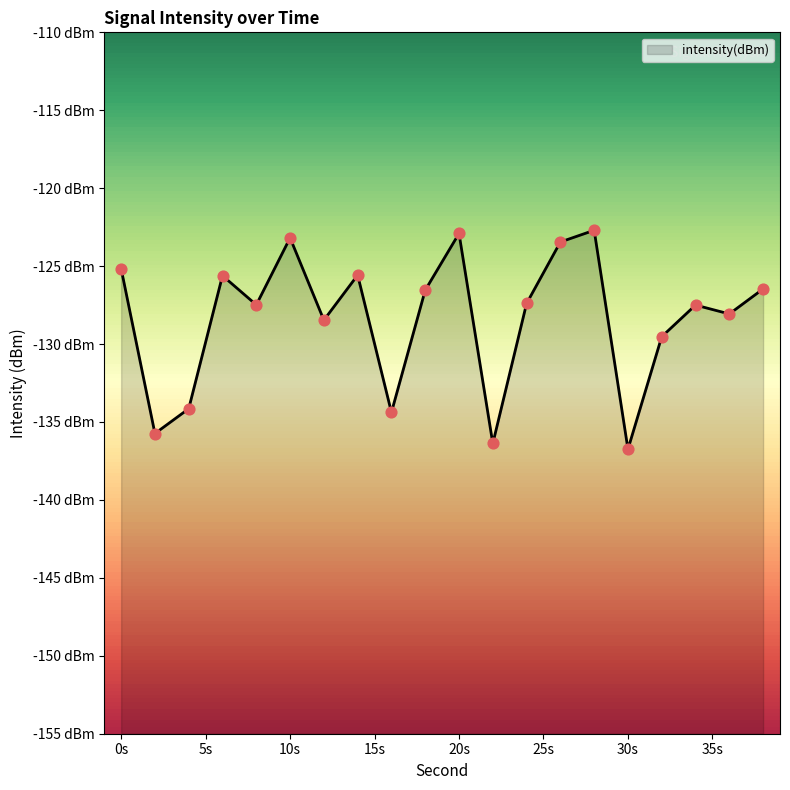

What is the change in value from 24 to 38?

+0.9